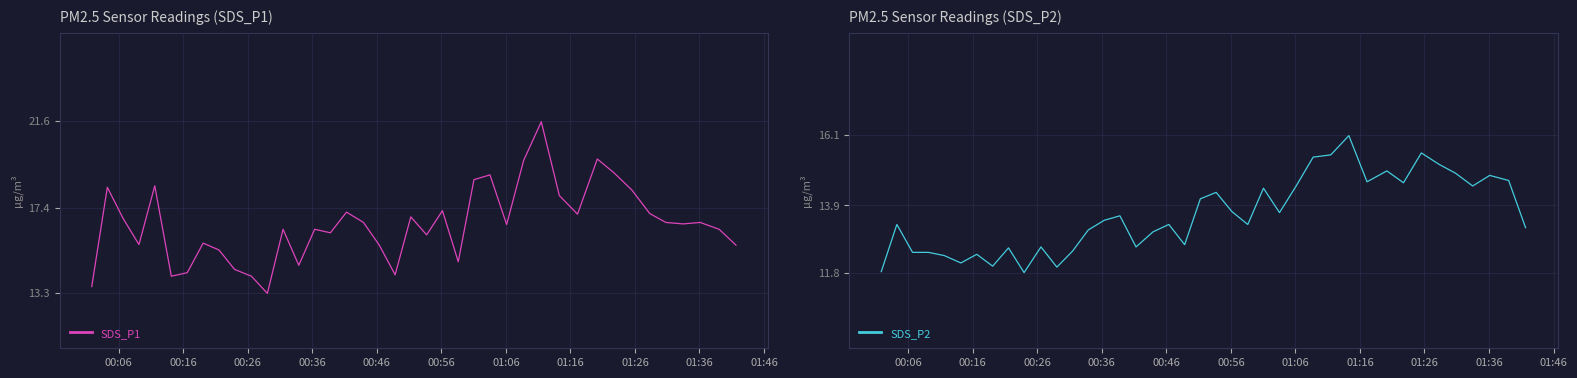

What is the difference between the maximum and minimum values in the SDS_P1 series?

8.3